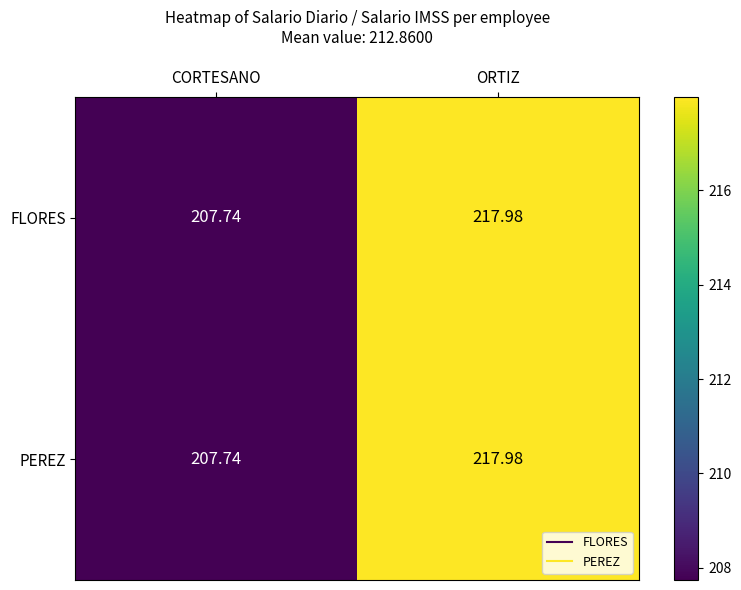

Where does the FLORES series first go above 217?

ORTIZ